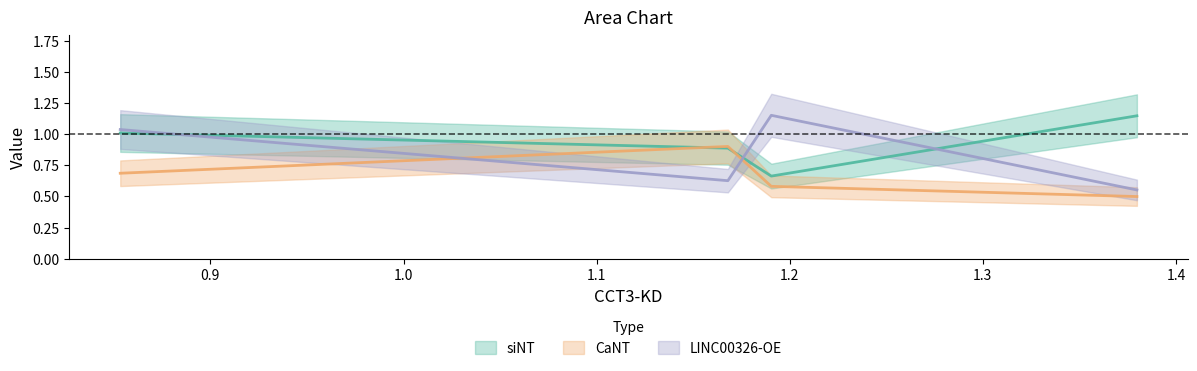

Is the value of siNT at 0.8 greater than the value of CaNT at 1.1?

Yes